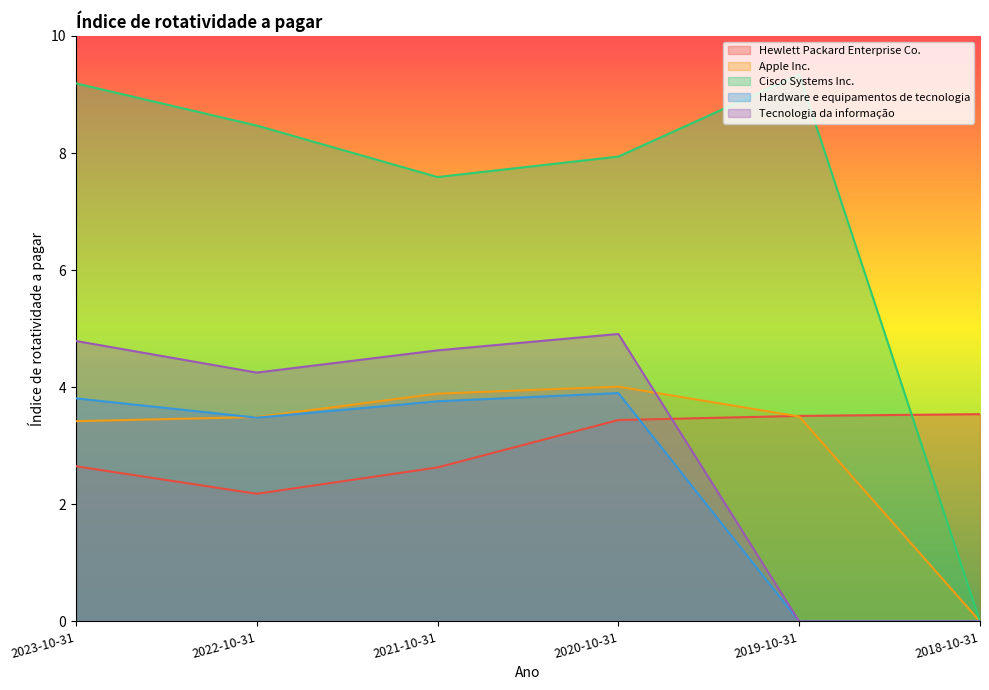

At which category does Apple Inc. reach its first local peak?

2020-10-31